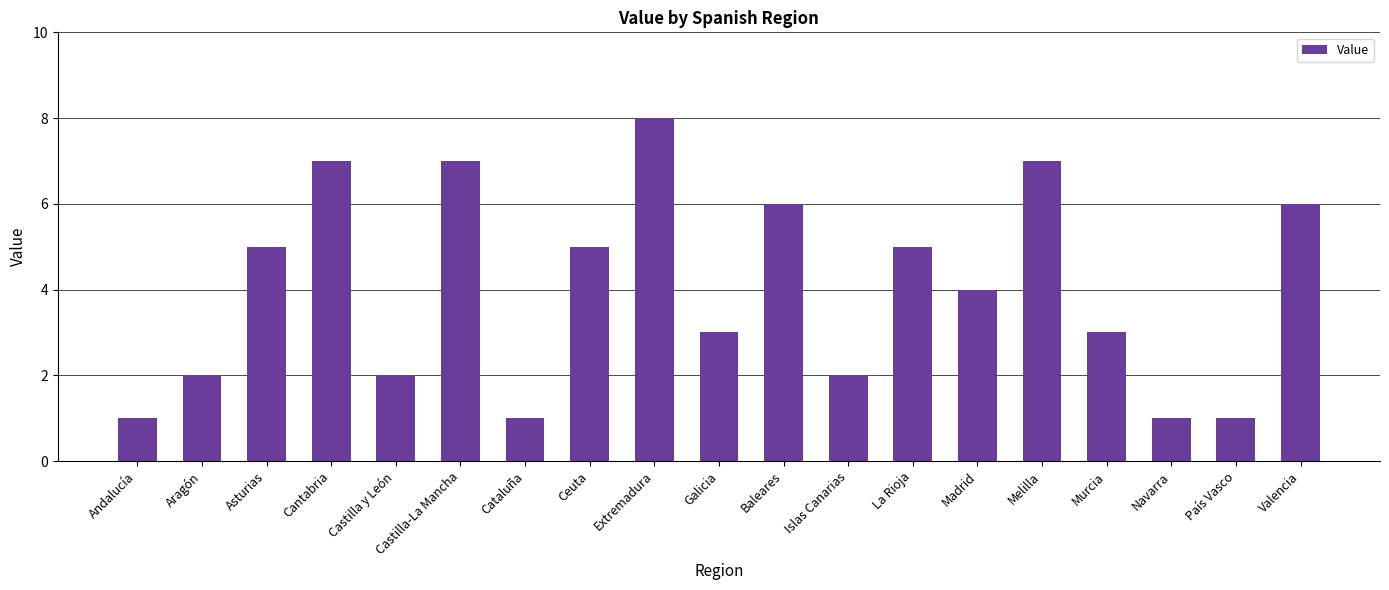

How many bars are there in total?

19